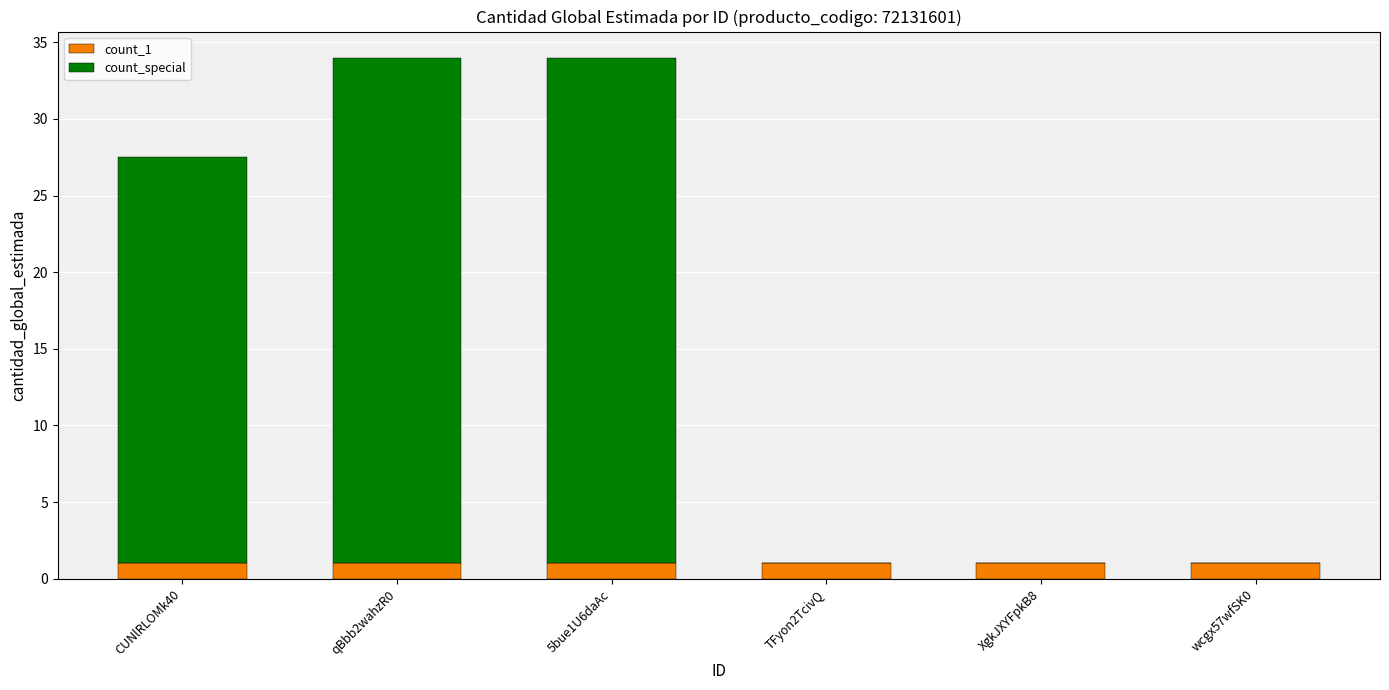

What is the sum of the count_1 values at TFyon2TcivQ and wcgx57wfSK0?

2.0